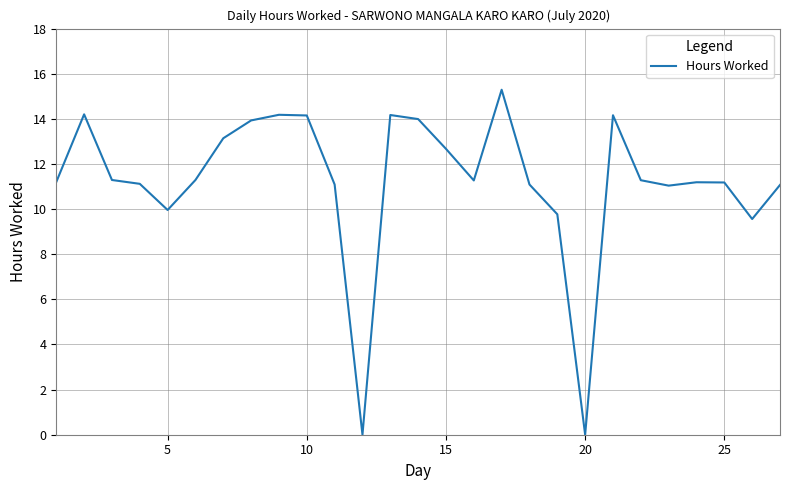

What is the difference between the maximum and minimum values?

15.3